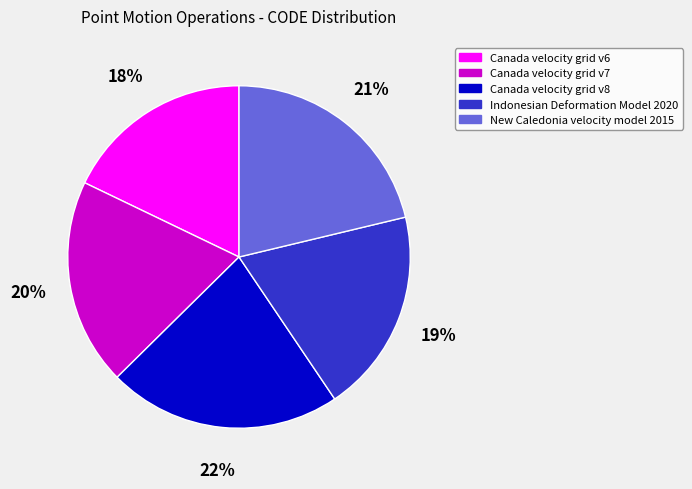

Which has a higher value, New Caledonia velocity model 2015 or Indonesian Deformation Model 2020?

New Caledonia velocity model 2015